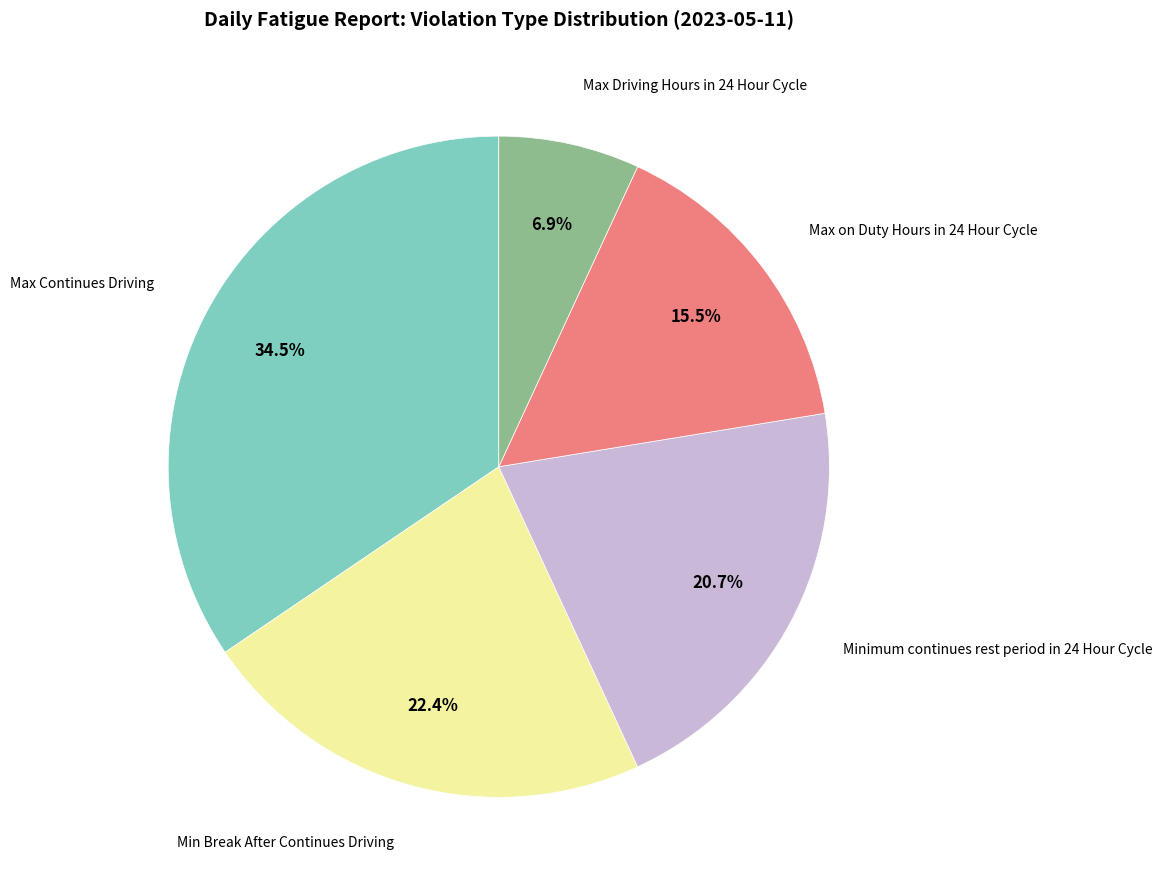

How many segments does this pie chart have?

5